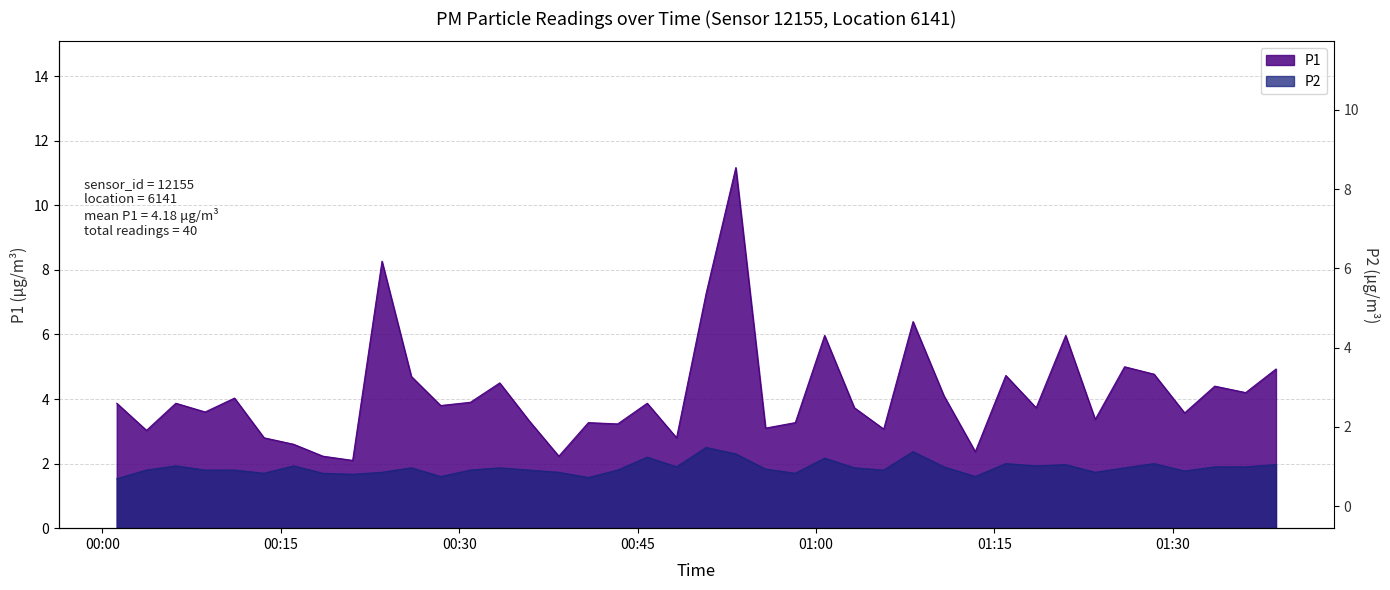

How many interior local peaks does the P2 series have?

11